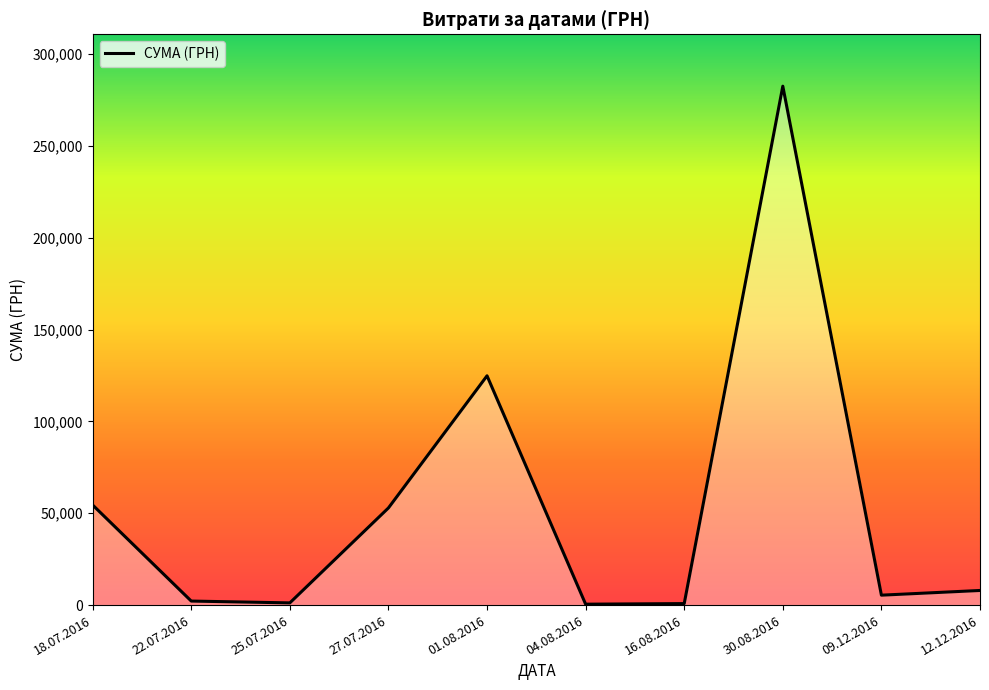

Which has a higher value, 01.08.2016 or 12.12.2016?

01.08.2016